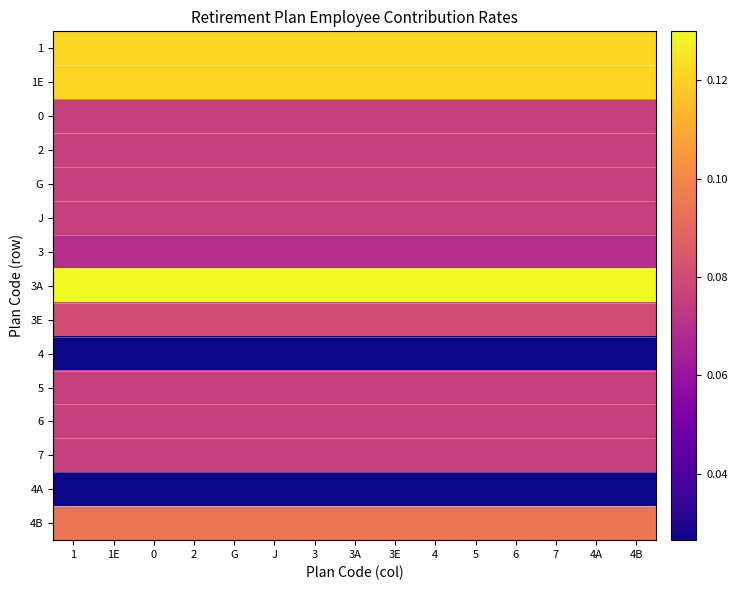

List the series in order of their peak value, highest first.

3A, 1, 1E, 4B, 3E, 0, 2, G, J, 5, 6, 7, 3, 4, 4A